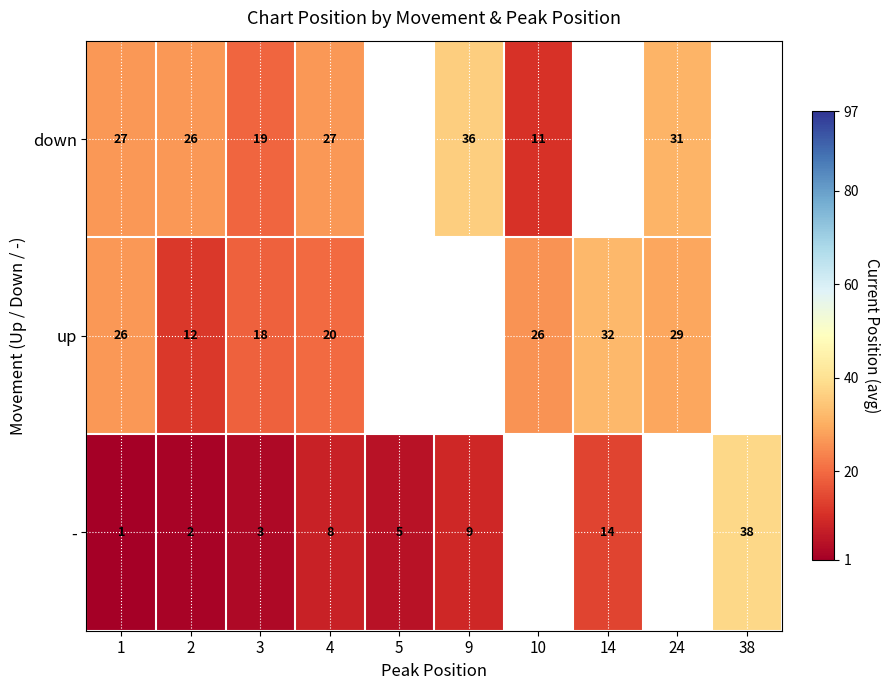

Rank the series at 4 from highest to lowest value.

down, up, -